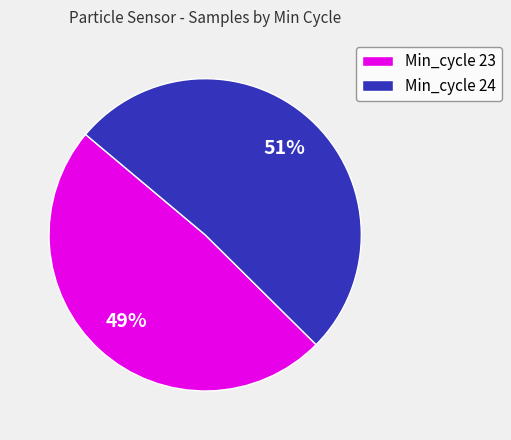

What is the largest slice in the pie chart?

Min_cycle 24